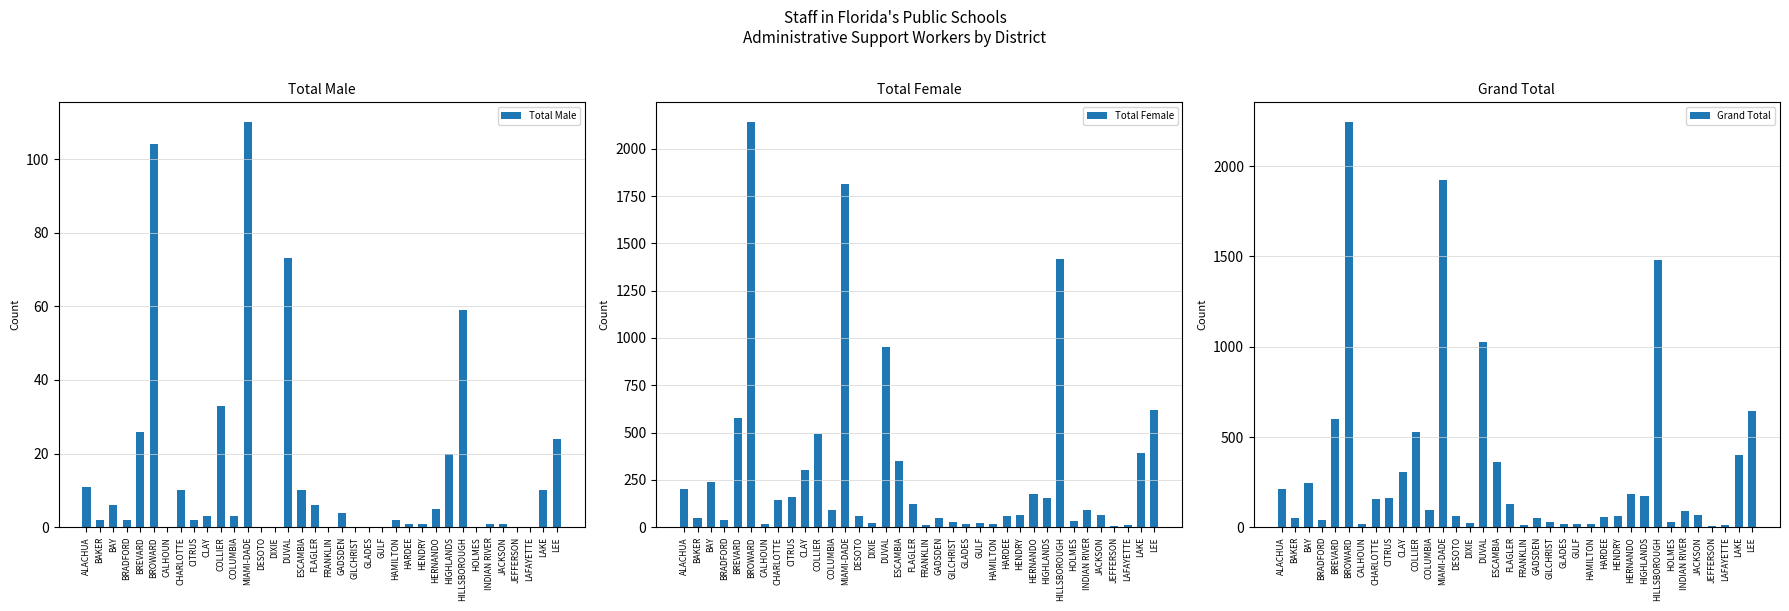

What position from the left is GLADES?

22